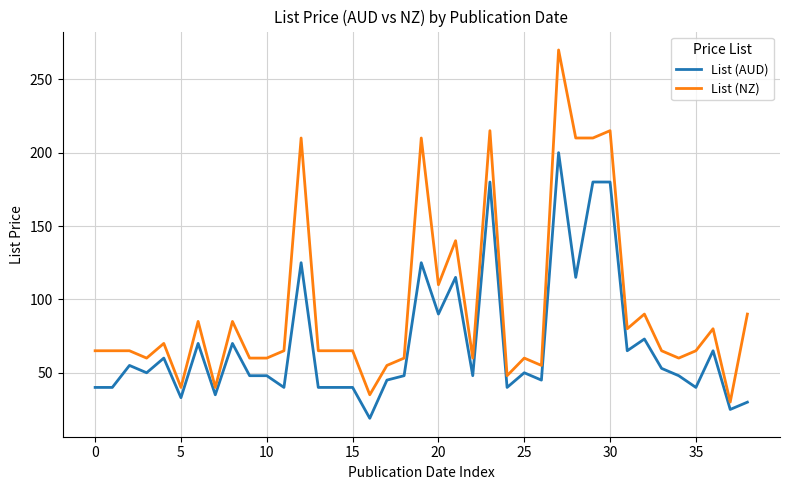

List the series in order of their peak value, lowest first.

List (AUD), List (NZ)